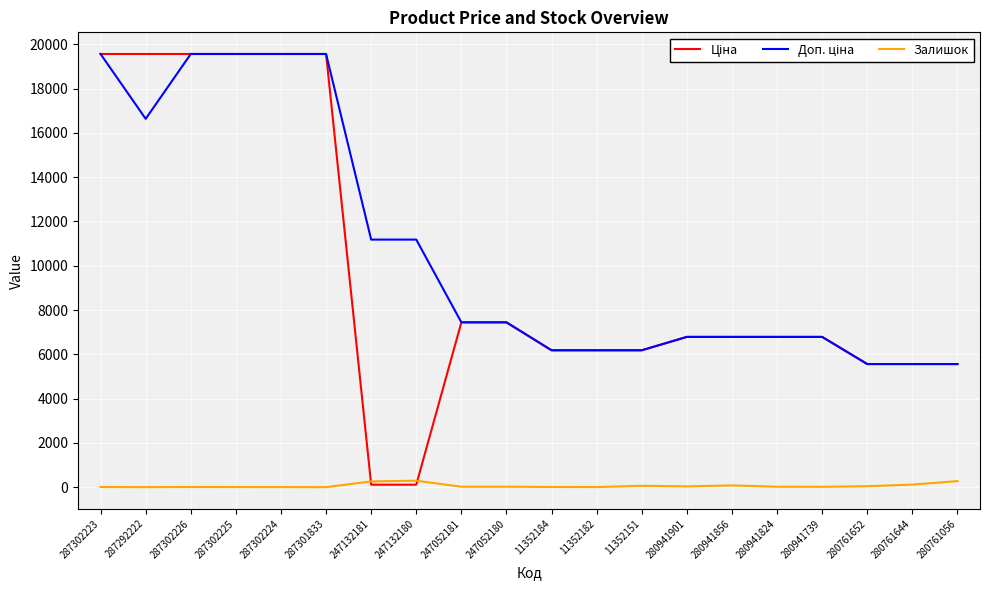

The Залишок series shows 20.0 at 280941824. True or false?

True